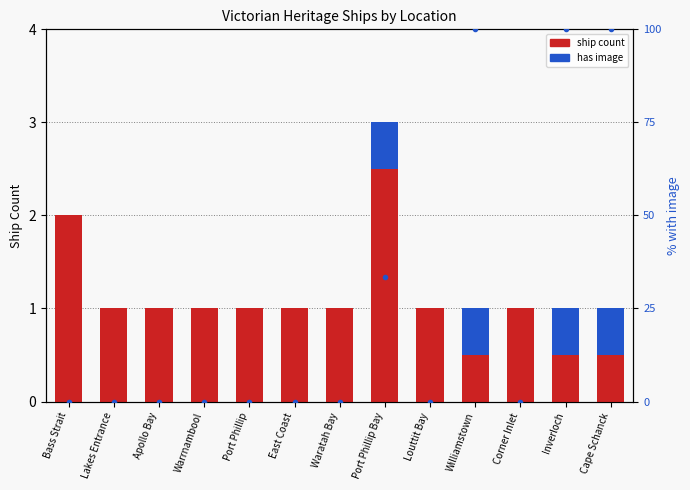

Which series changed the most between Waratah Bay and Inverloch?

image %